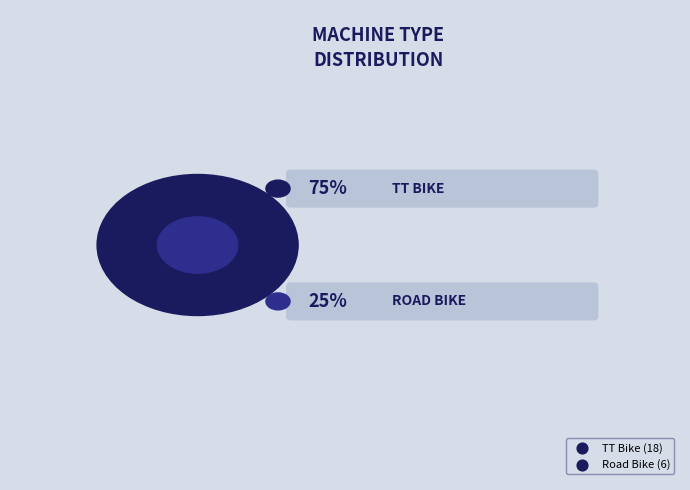

How many slices are in this pie chart?

2